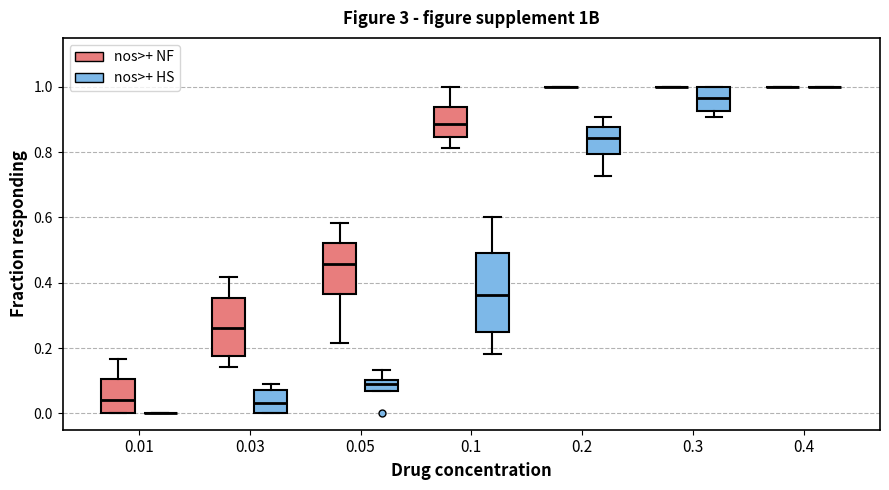

Which box is the tallest, from its lower edge to its upper edge?

0.1 (nos>+ HS)